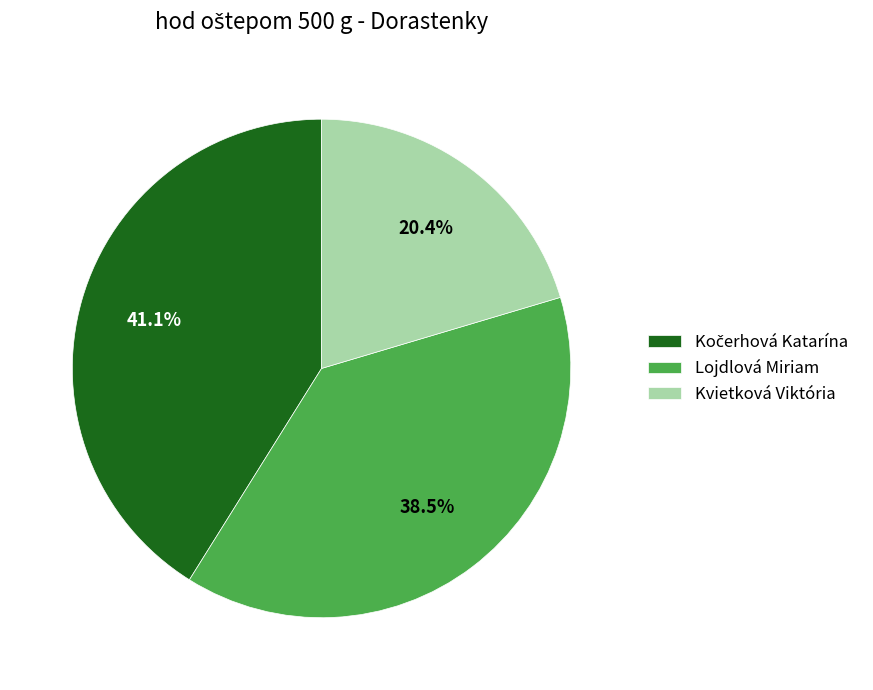

Count the number of slices in the pie.

3